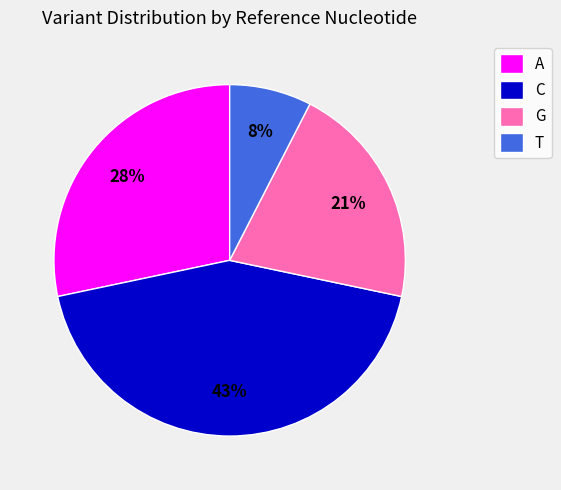

Count the number of slices in the pie.

4